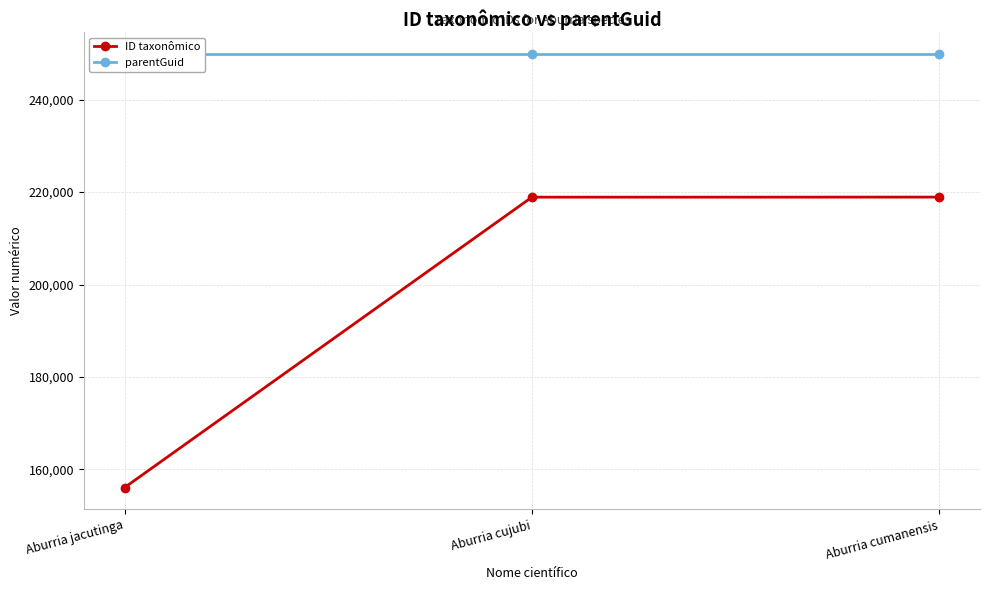

Count the number of categories in the chart.

3